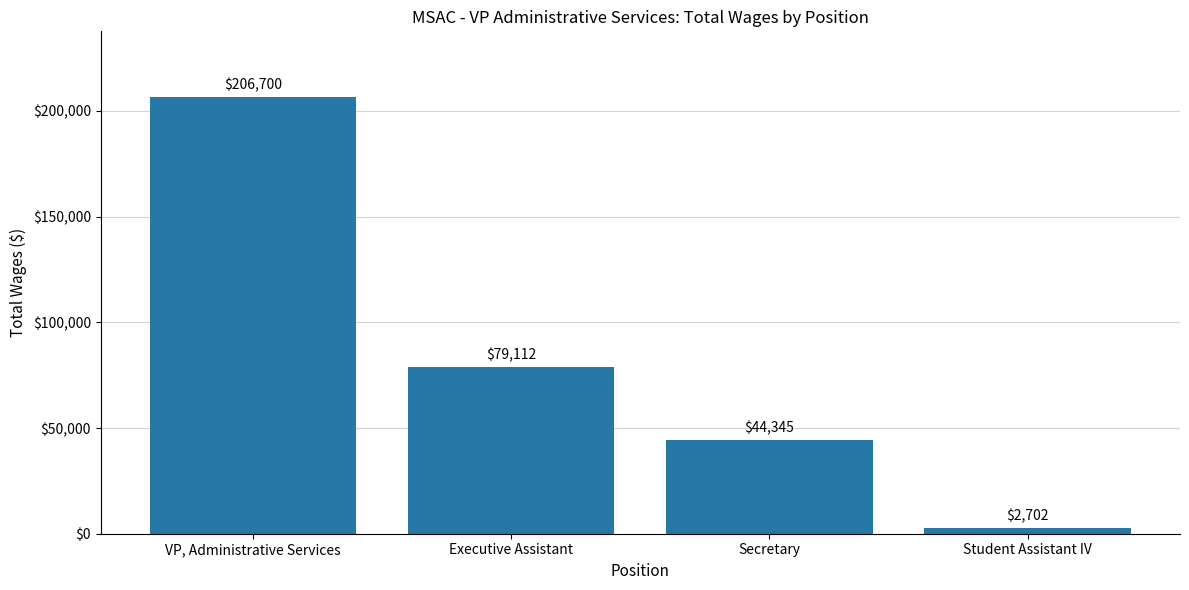

How many values are below 79112?

2